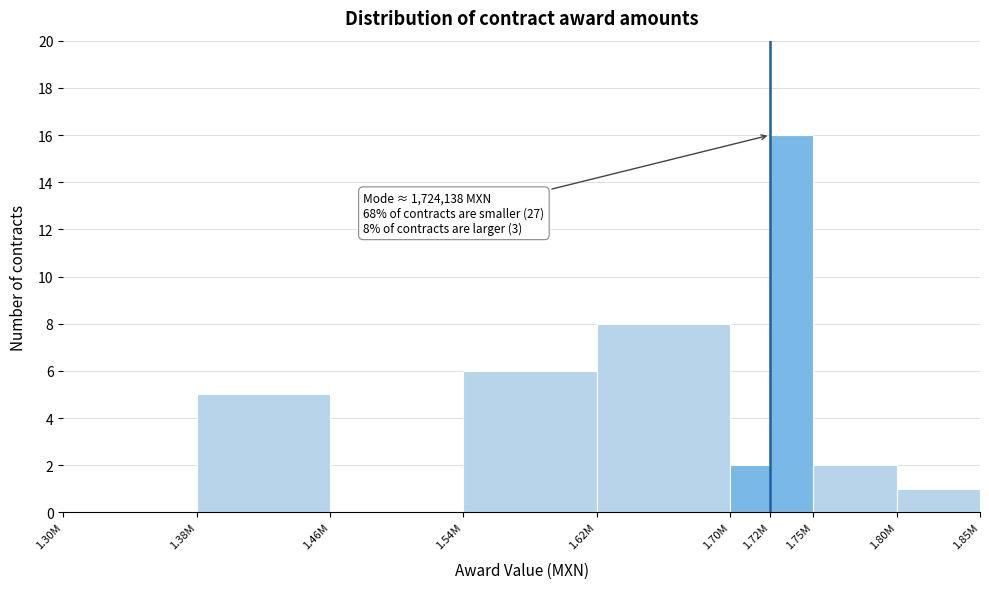

Reading left to right, what are all the values shown in this chart?

1.30M=0	1.38M=5	1.46M=0	1.54M=6	1.62M=8	1.70M=2	1.72M=16	1.75M=2	1.80M=1